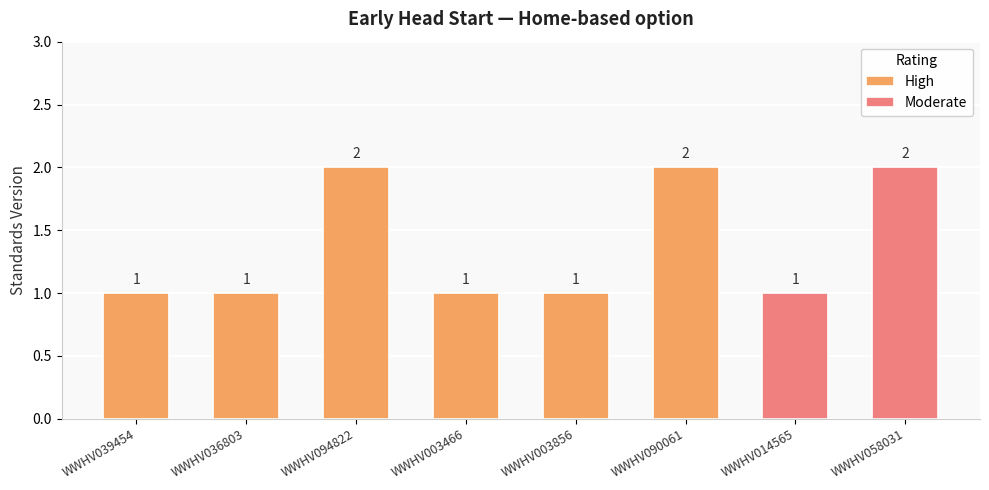

List the labels in order of value, largest first.

WWHV094822, WWHV090061, WWHV058031, WWHV039454, WWHV036803, WWHV003466, WWHV003856, WWHV014565